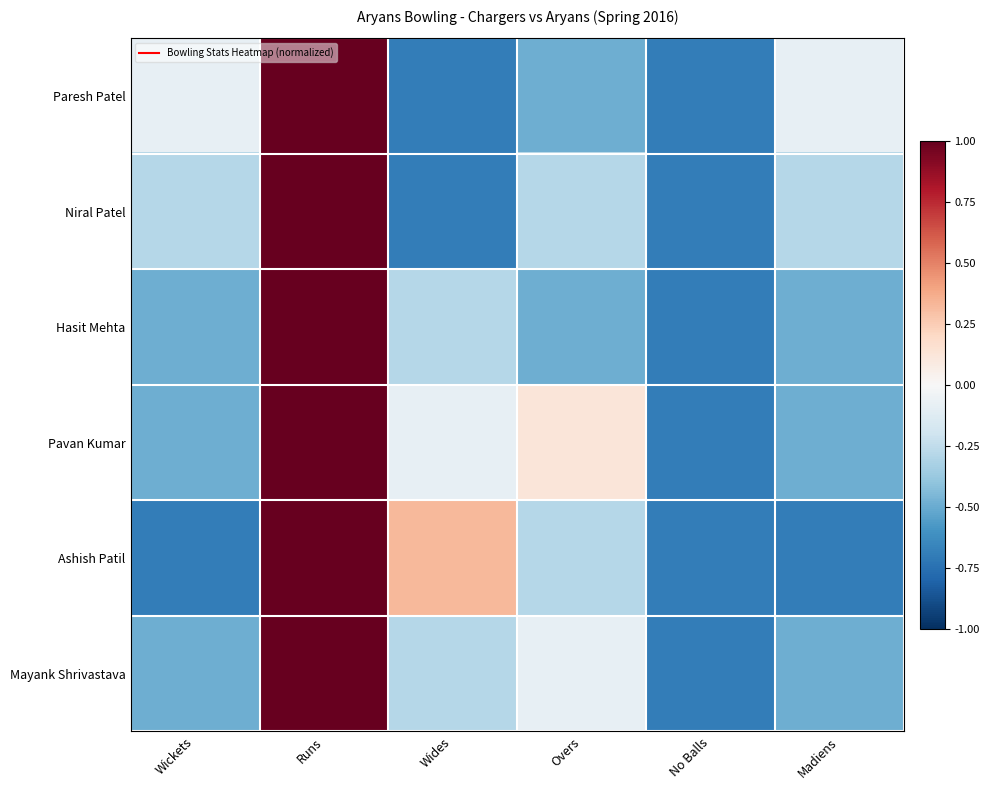

Which series has the largest range (max minus min)?

Paresh Patel